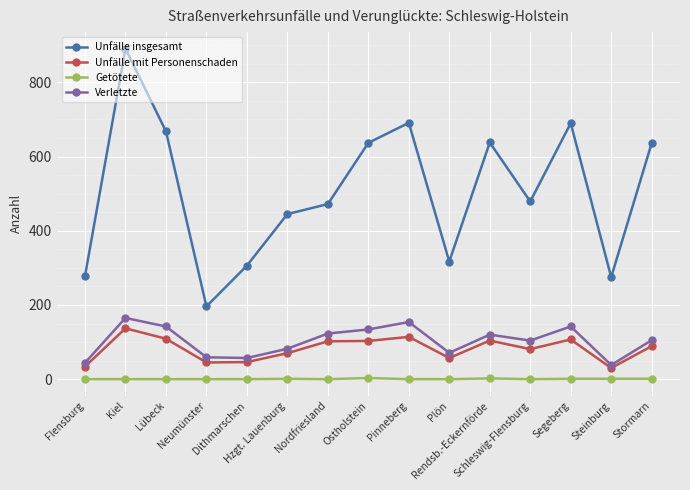

True or false: Verletzte and Getötete cross at least once.

False